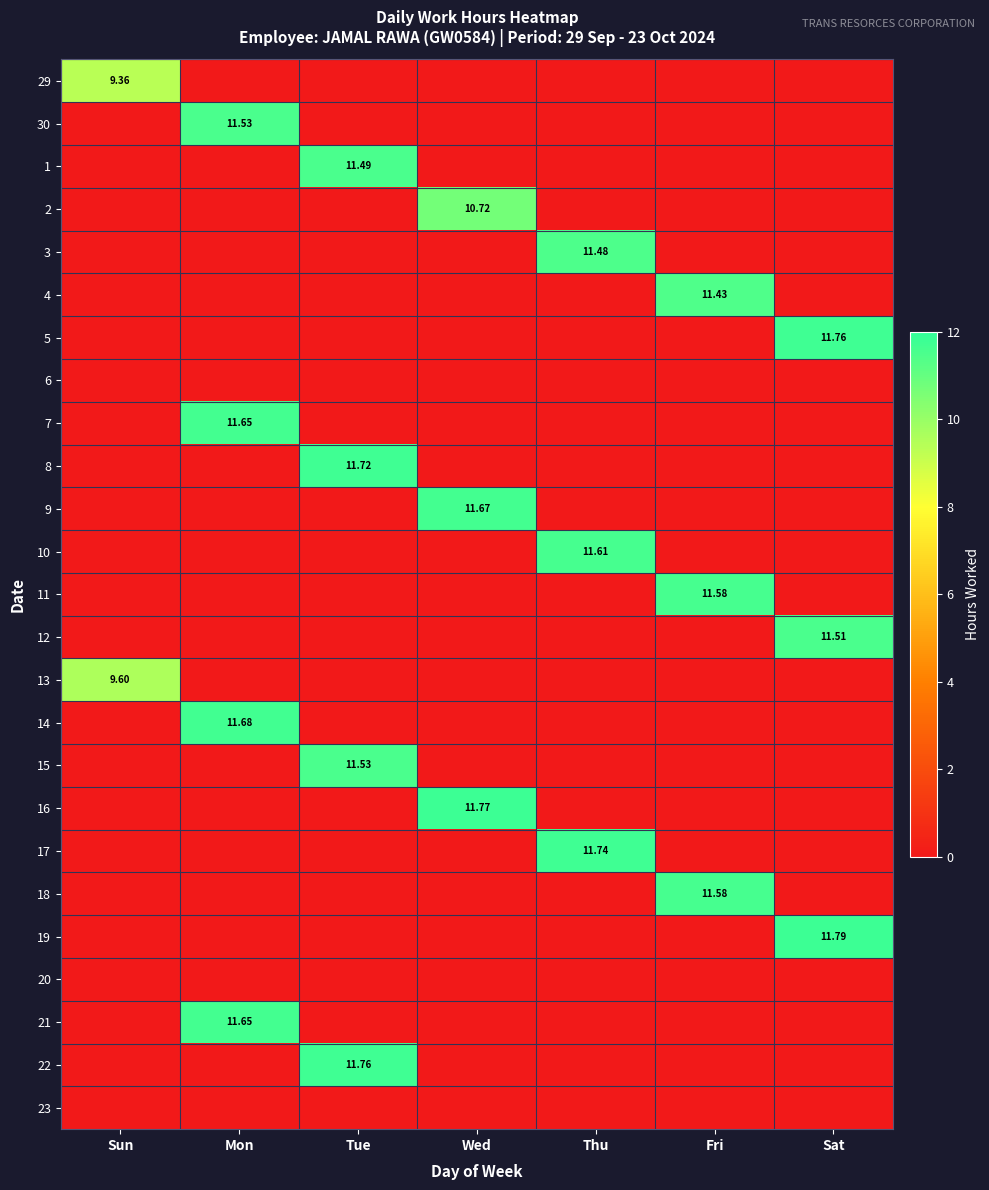

Is it true that 4 equals 0.0 at Wed?

True